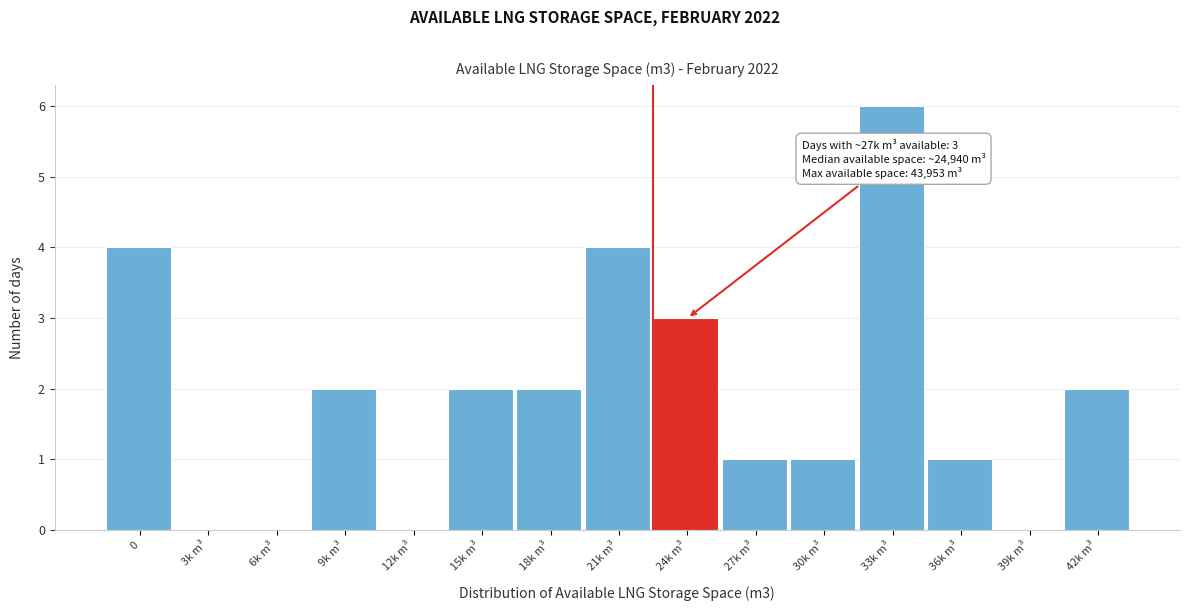

Reading right to left, what are all the values shown in this chart?

42k m³=2	39k m³=0	36k m³=1	33k m³=6	30k m³=1	27k m³=1	24k m³=3	21k m³=4	18k m³=2	15k m³=2	12k m³=0	9k m³=2	6k m³=0	3k m³=0	0=4